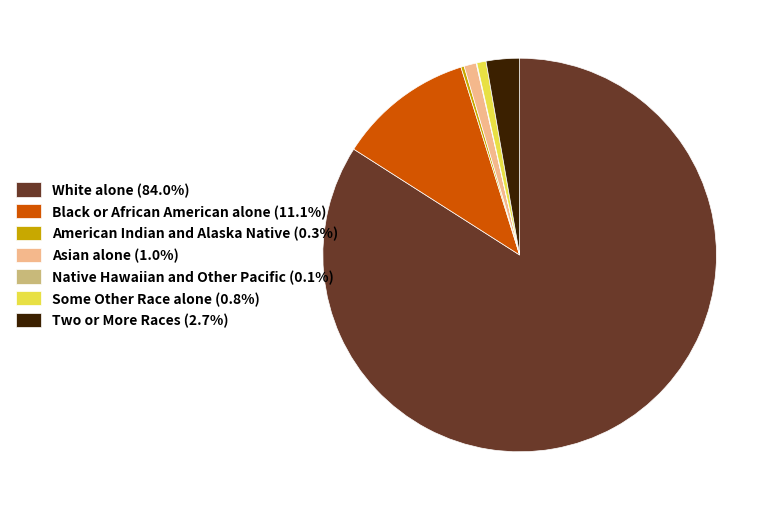

Is the sum of Two or More Races (2.7%) and Black or African American alone (11.1%) greater than half?

No